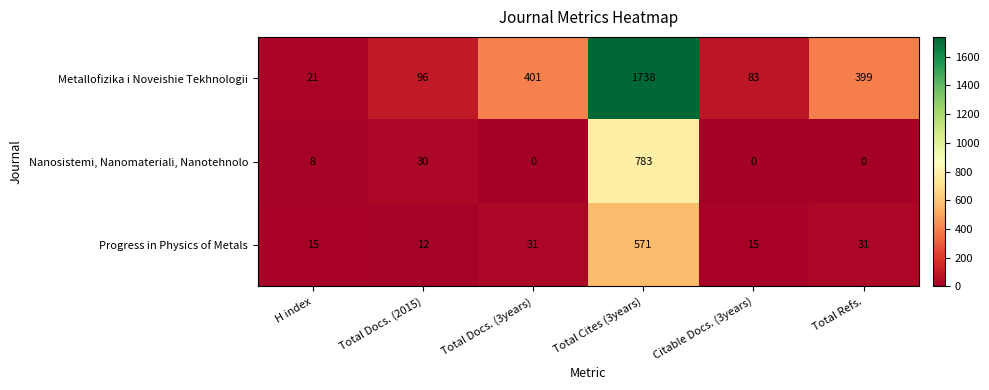

Reading left to right, list all the values displayed in this chart.

Metallofizika i Noveishie Tekhnologii: H index=21	Total Docs. (2015)=96	Total Docs. (3years)=401	Total Cites (3years)=1738	Citable Docs. (3years)=83	Total Refs.=399
Nanosistemi, Nanomateriali, Nanotehnolo: H index=8	Total Docs. (2015)=30	Total Docs. (3years)=0	Total Cites (3years)=783	Citable Docs. (3years)=0	Total Refs.=0
Progress in Physics of Metals: H index=15	Total Docs. (2015)=12	Total Docs. (3years)=31	Total Cites (3years)=571	Citable Docs. (3years)=15	Total Refs.=31